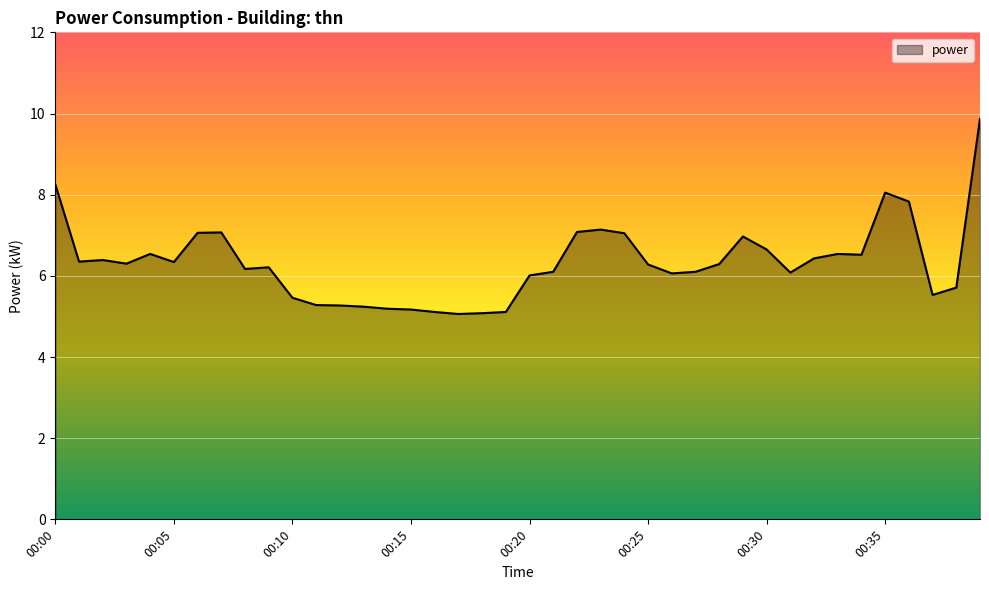

What is the smallest value displayed?

5.1